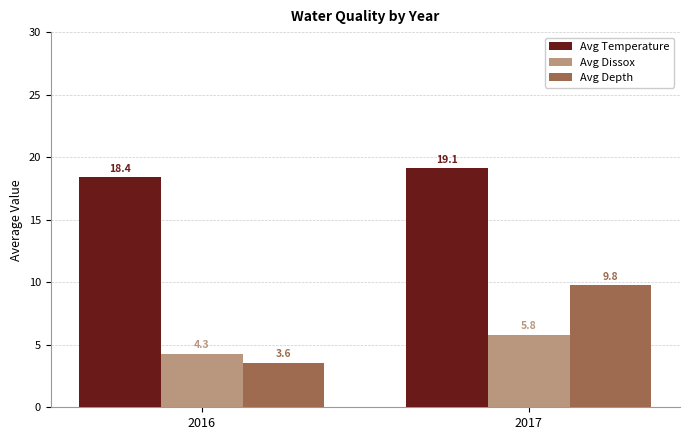

At how many categories does at least one series exceed 14?

2